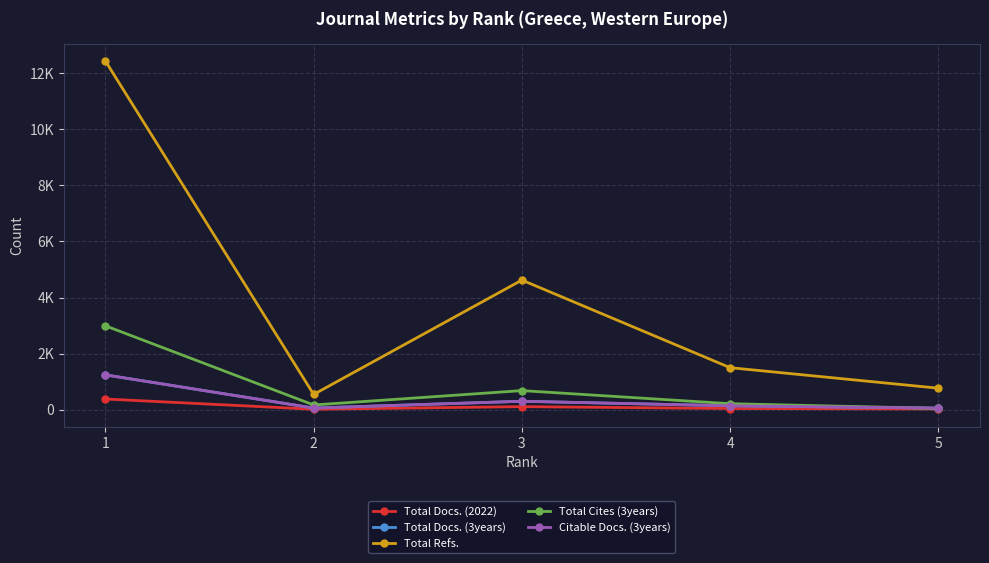

True or false: Total Refs. and Citable Docs. (3years) intersect in this chart.

False